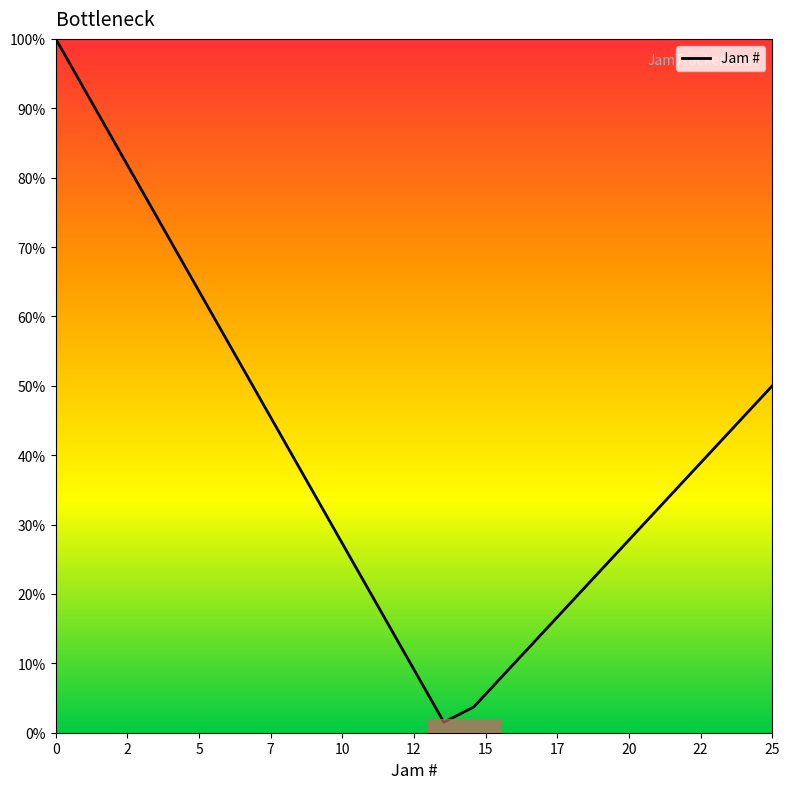

What is the greatest value displayed?

100.0